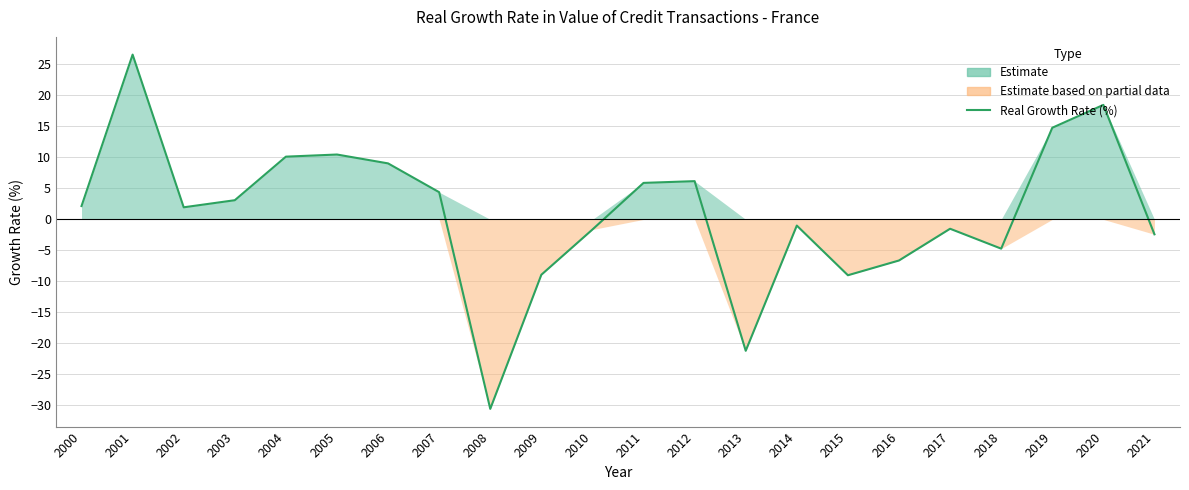

What is the change in value from 2011 to 2013?

-27.1